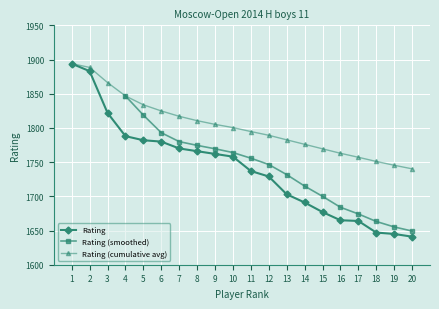

Between 8 and 20, which is larger?

8